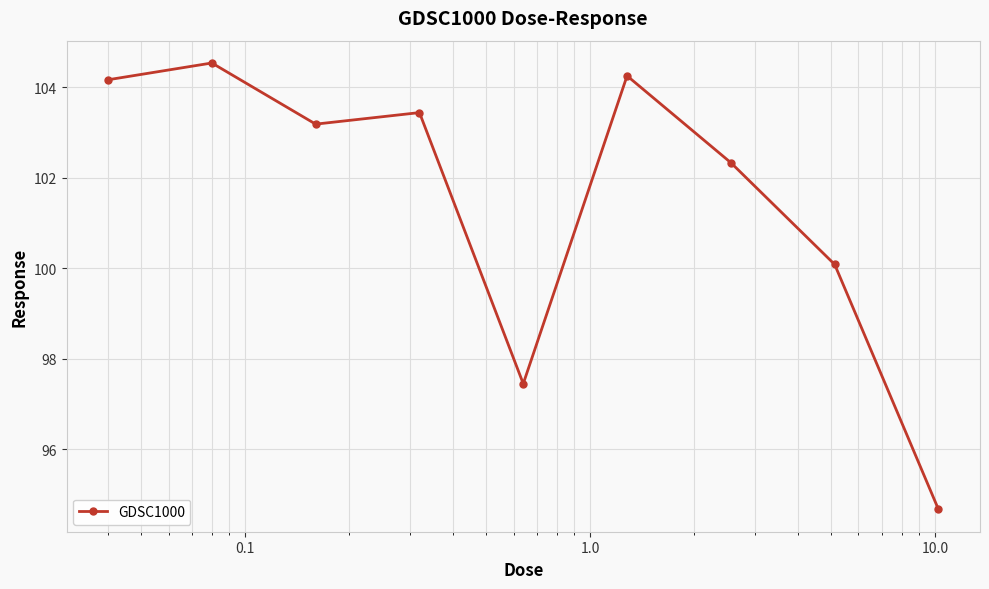

What is the sum of all values?

914.1